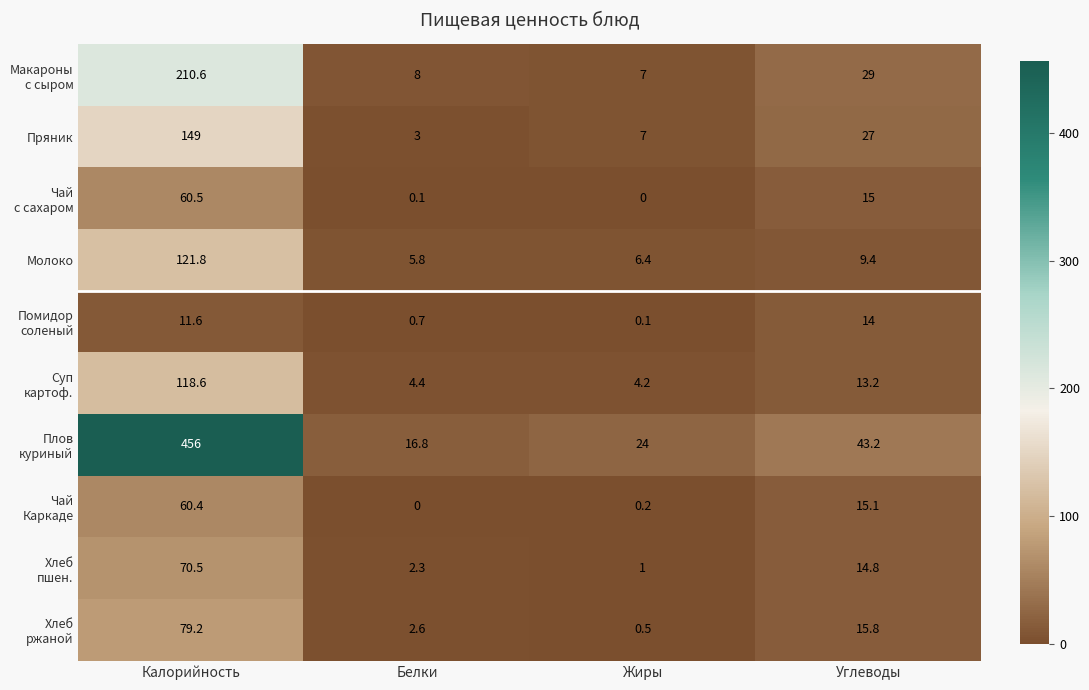

What is the total value across all series at Жиры?

50.4